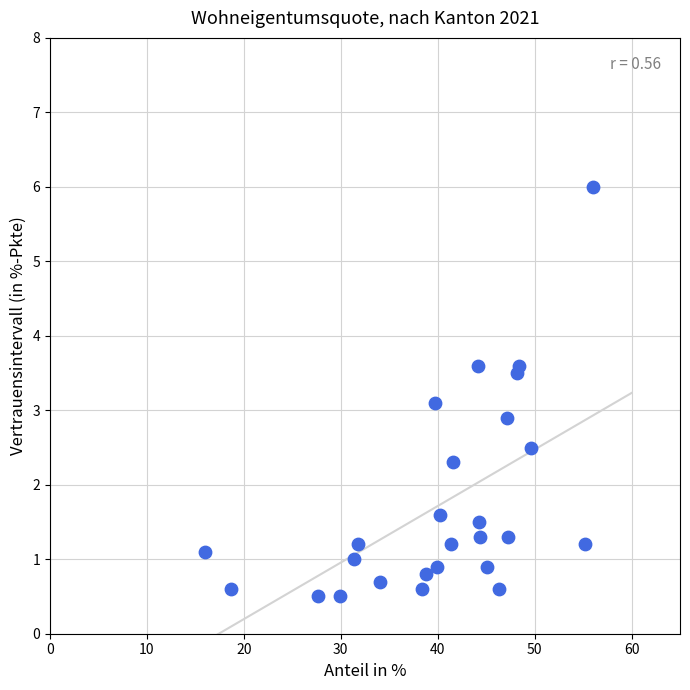

What is the range of Y values (max minus min)?

5.5